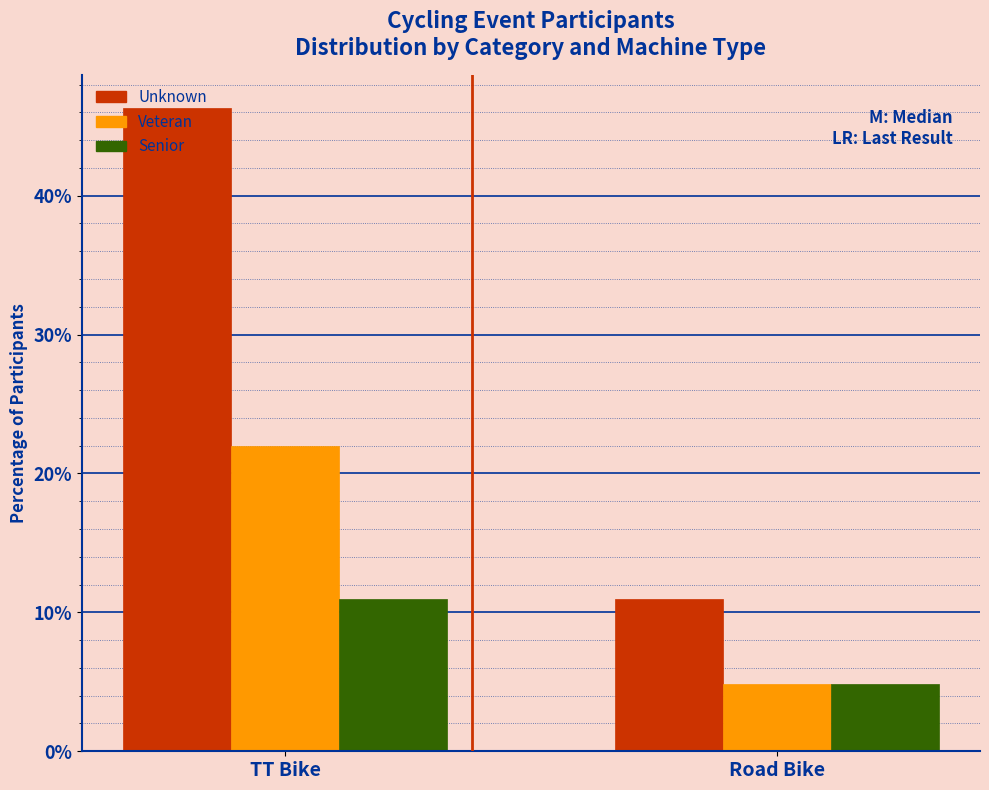

Reading left to right, what are all the values shown in this chart?

Unknown: 46.3	11.0
Veteran: 22.0	4.9
Senior: 11.0	4.9